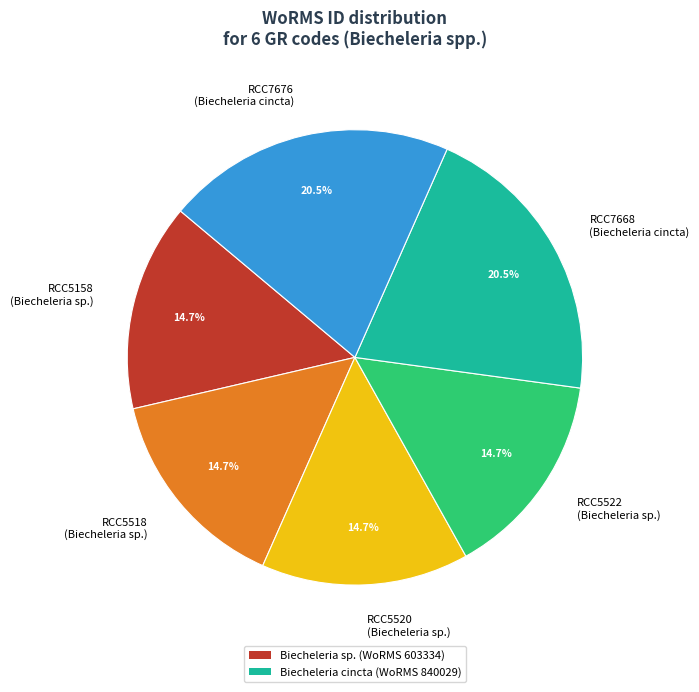

What portion of the pie excludes RCC5522 (Biecheleria sp.)?

85.3%